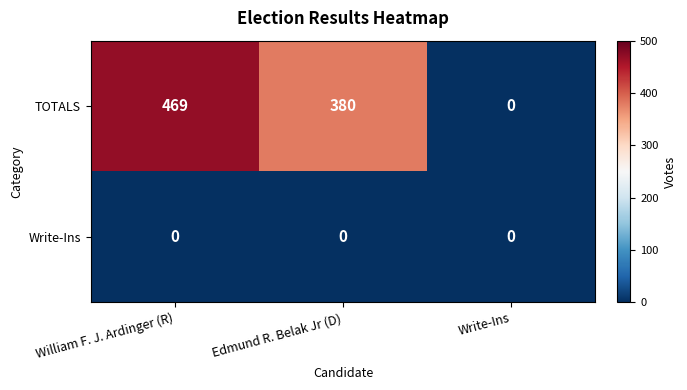

True or false: TOTALS has a value of 552 at Edmund R. Belak Jr (D).

False